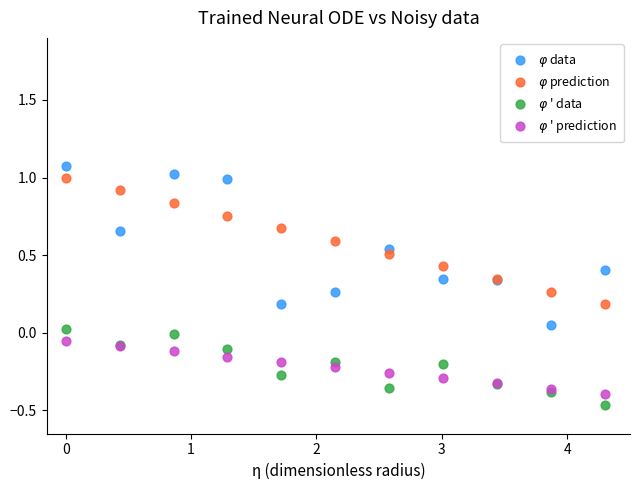

What are all the series names shown in the legend?

$\varphi$ data, $\varphi$ prediction, $\varphi$ ' data, $\varphi$ ' prediction